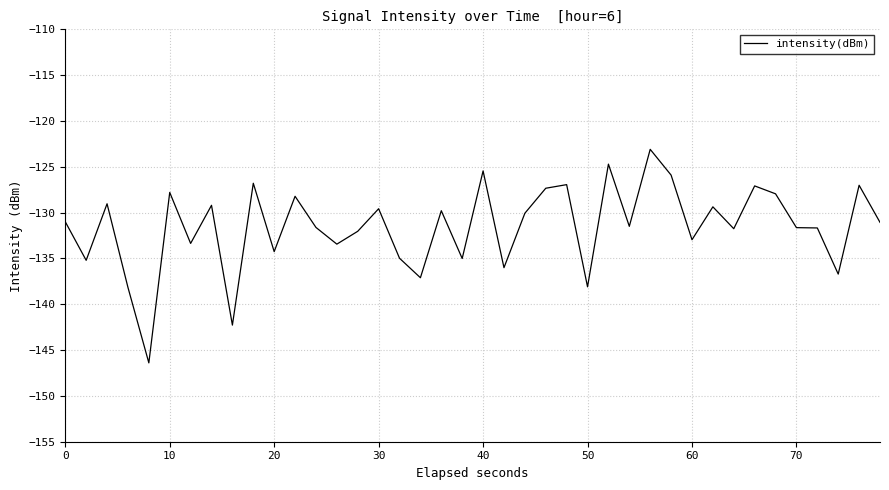

What is the difference between the maximum and minimum values?

23.3